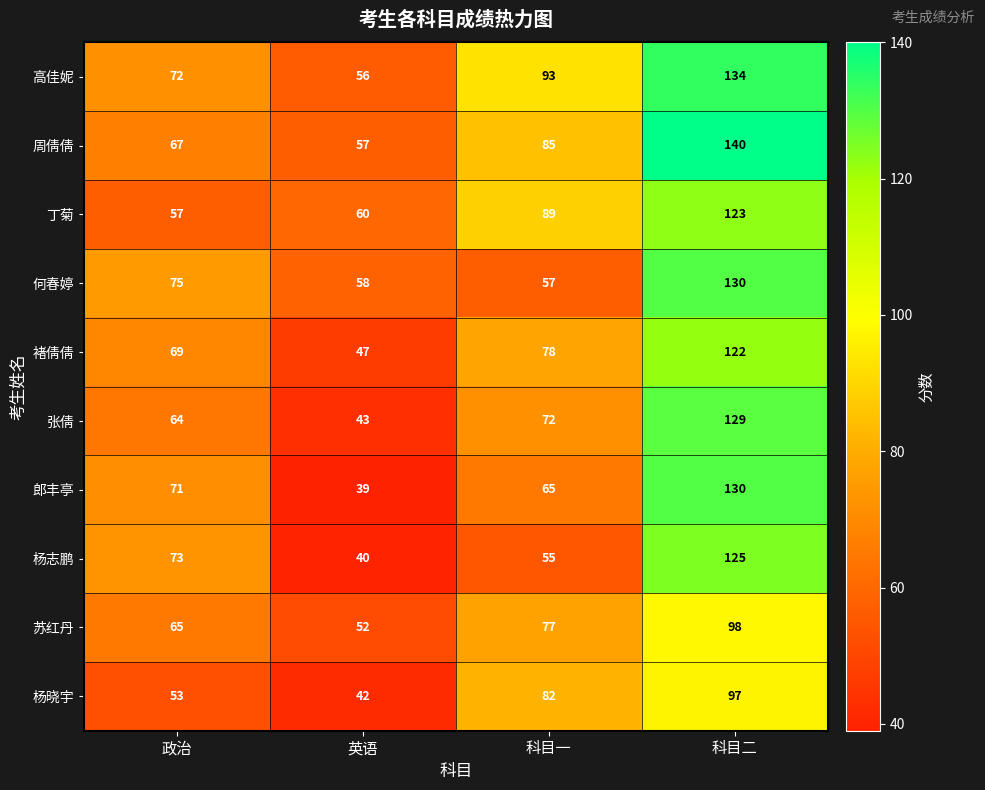

What is the minimum value for 杨志鹏?

40